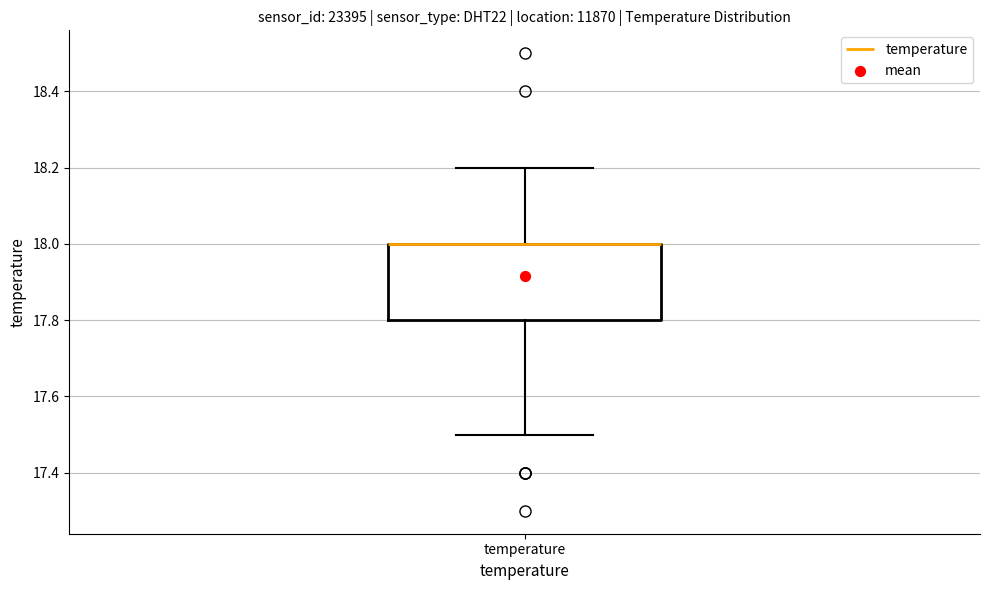

Transcribe this box plot: give where the median line is, the range the box spans, and where the two whiskers end, as read against the y-axis. The values are not printed on the chart, so give them approximately, as read against the axis.

median 18.0 (drawn on the box's upper edge), box 17.8 to 18.0, whiskers 17.5 to 18.2